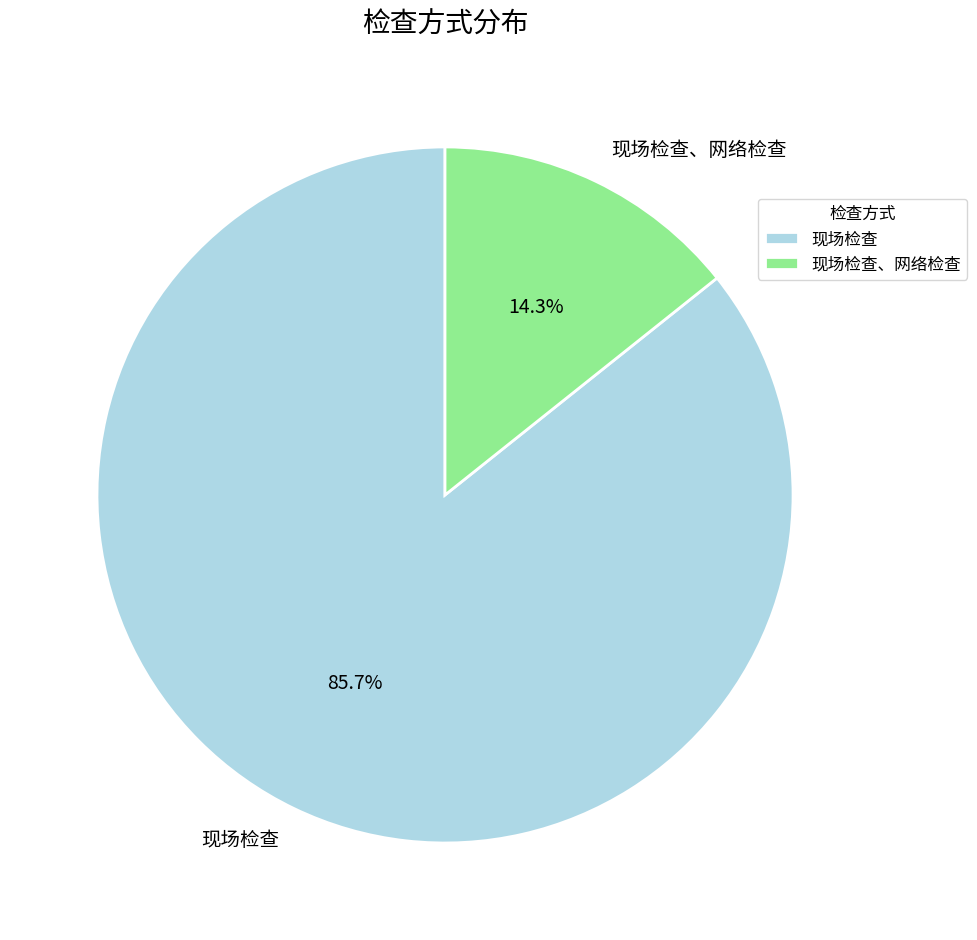

What is the majority slice?

现场检查